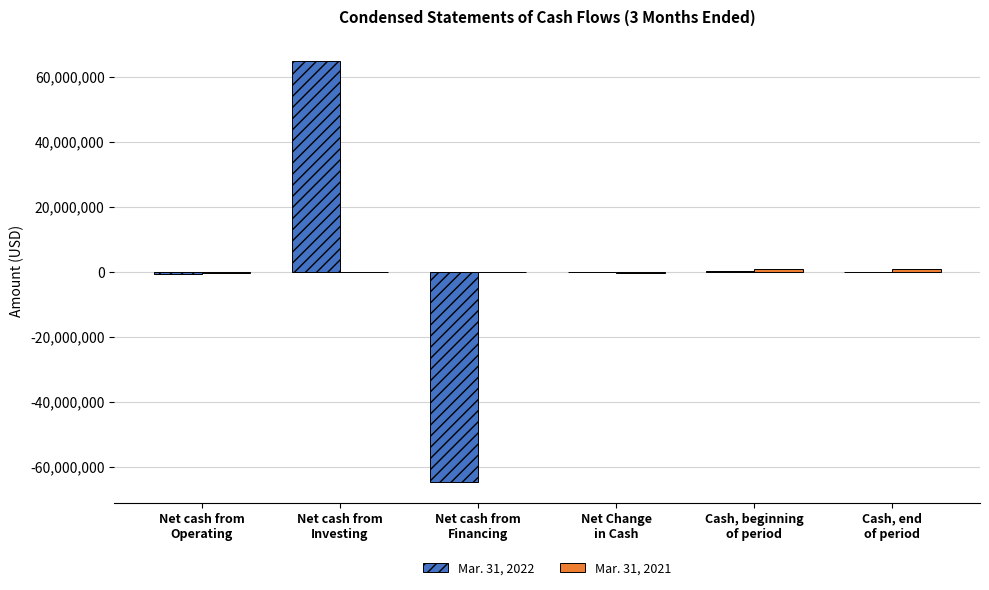

How many categories are shown in the chart?

6